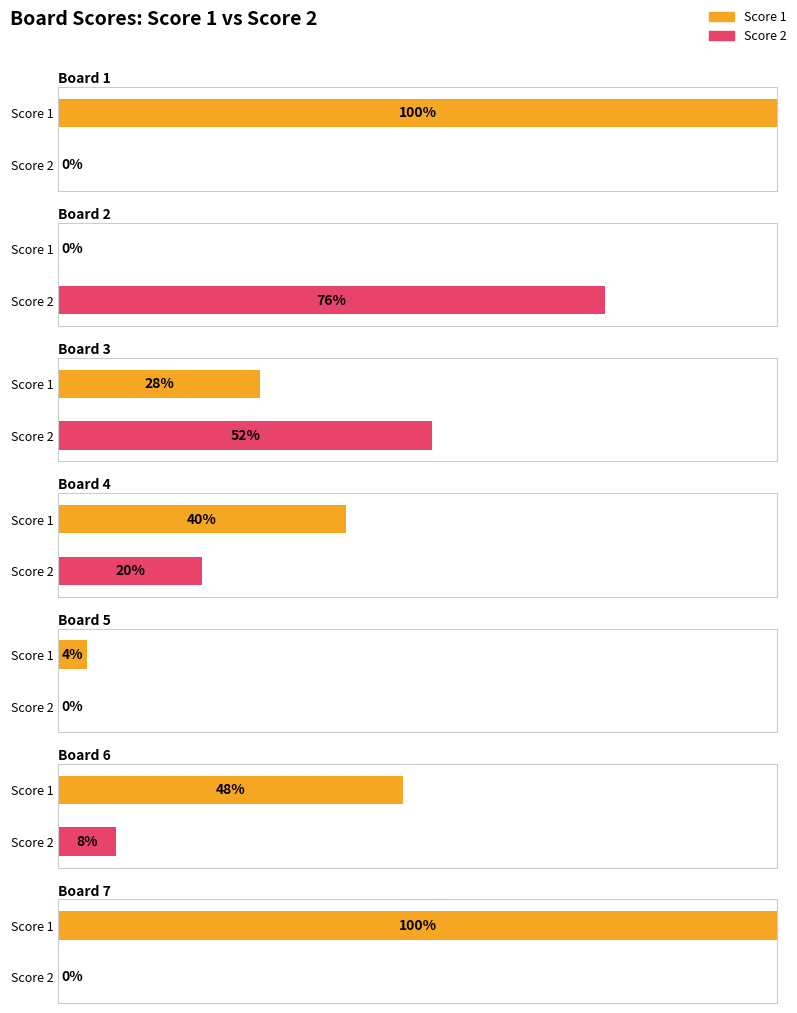

Rank the categories by Score 1 value from lowest to highest.

Board 2, Board 5, Board 3, Board 4, Board 6, Board 1, Board 7